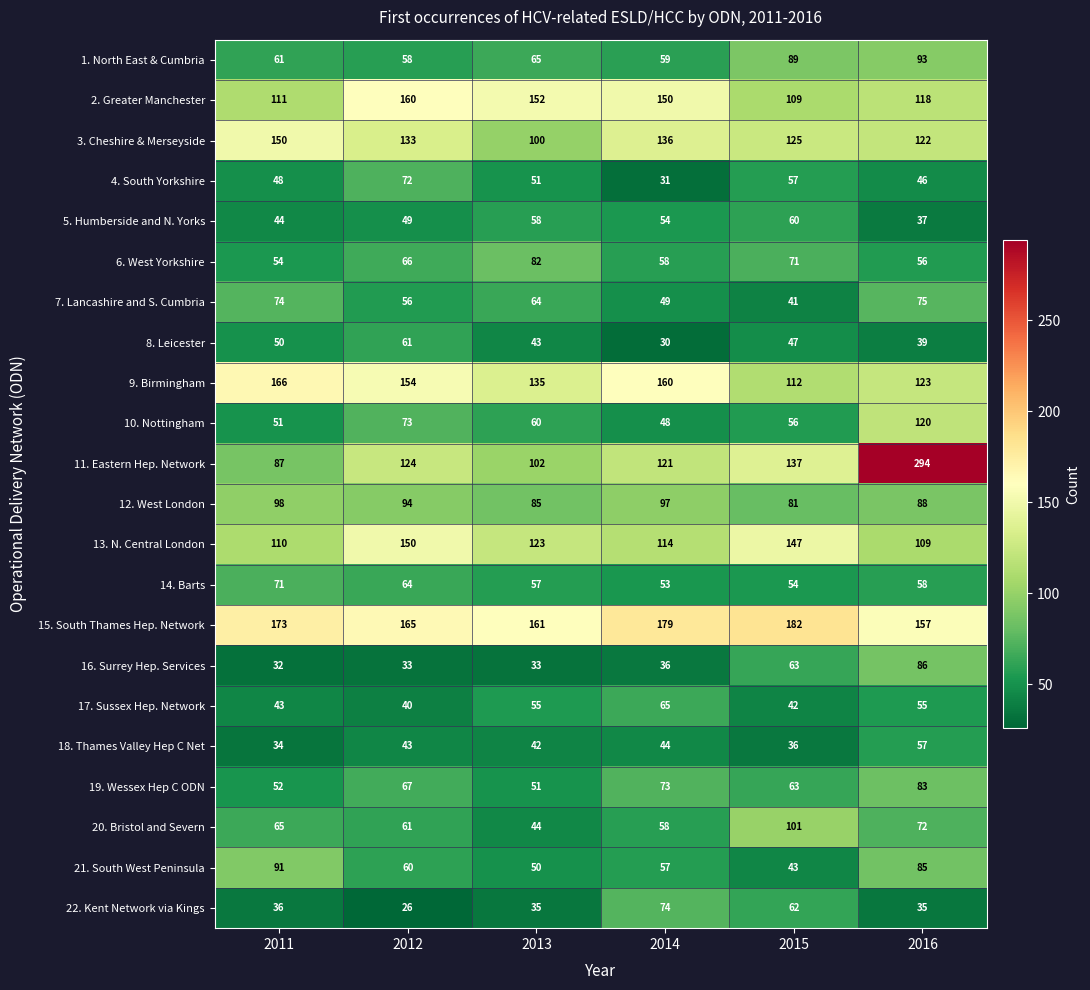

True or false: 20. Bristol and Severn has a value of 97 at 2016.

False